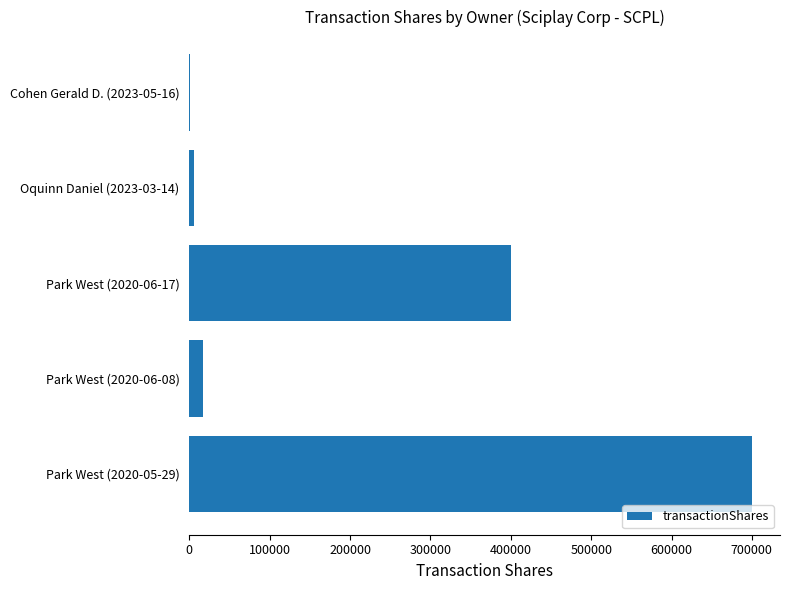

What is the greatest value displayed?

700000